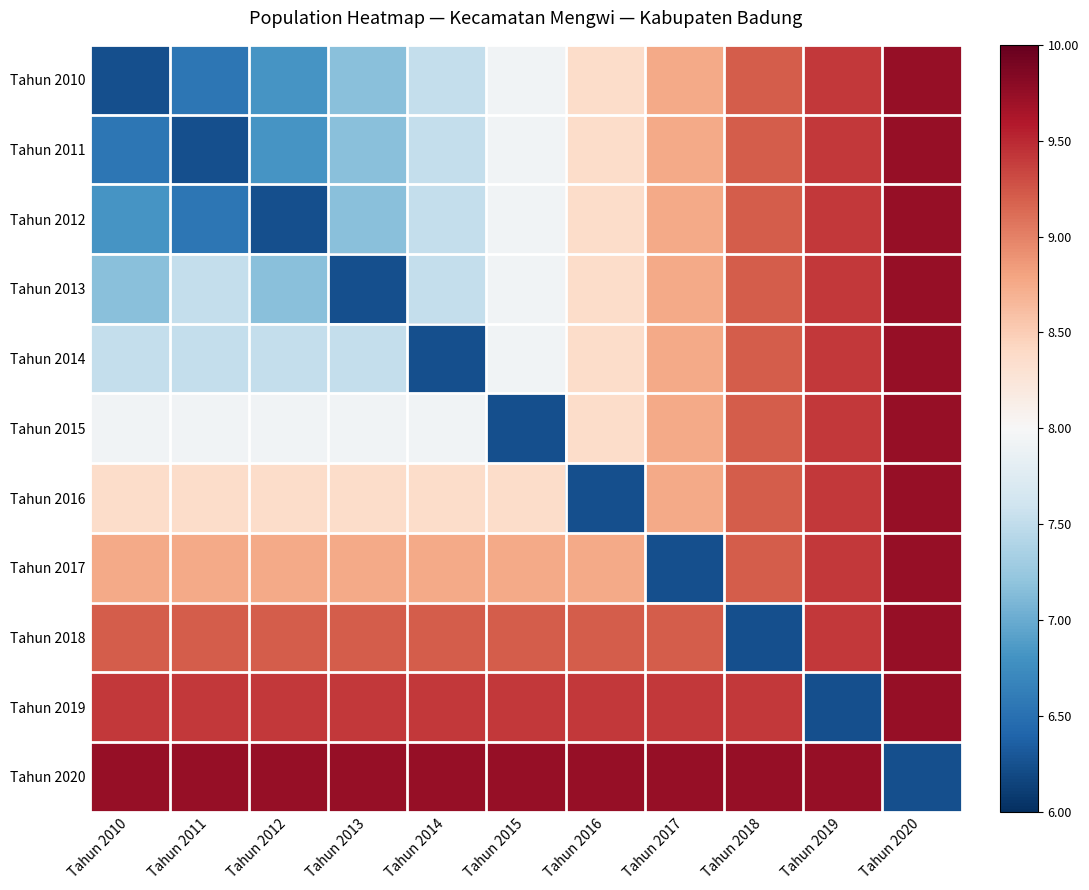

Reading left to right, transcribe all the data shown in this chart.

Tahun 2010: Tahun 2010=-0.9	Tahun 2011=-0.7	Tahun 2012=-0.6	Tahun 2013=-0.4	Tahun 2014=-0.2	Tahun 2015=-0.0	Tahun 2016=0.2	Tahun 2017=0.4	Tahun 2018=0.6	Tahun 2019=0.7	Tahun 2020=0.9
Tahun 2011: Tahun 2010=-0.7	Tahun 2011=-0.9	Tahun 2012=-0.6	Tahun 2013=-0.4	Tahun 2014=-0.2	Tahun 2015=-0.0	Tahun 2016=0.2	Tahun 2017=0.4	Tahun 2018=0.6	Tahun 2019=0.7	Tahun 2020=0.9
Tahun 2012: Tahun 2010=-0.6	Tahun 2011=-0.7	Tahun 2012=-0.9	Tahun 2013=-0.4	Tahun 2014=-0.2	Tahun 2015=-0.0	Tahun 2016=0.2	Tahun 2017=0.4	Tahun 2018=0.6	Tahun 2019=0.7	Tahun 2020=0.9
Tahun 2013: Tahun 2010=-0.4	Tahun 2011=-0.2	Tahun 2012=-0.4	Tahun 2013=-0.9	Tahun 2014=-0.2	Tahun 2015=-0.0	Tahun 2016=0.2	Tahun 2017=0.4	Tahun 2018=0.6	Tahun 2019=0.7	Tahun 2020=0.9
Tahun 2014: Tahun 2010=-0.2	Tahun 2011=-0.2	Tahun 2012=-0.2	Tahun 2013=-0.2	Tahun 2014=-0.9	Tahun 2015=-0.0	Tahun 2016=0.2	Tahun 2017=0.4	Tahun 2018=0.6	Tahun 2019=0.7	Tahun 2020=0.9
Tahun 2015: Tahun 2010=-0.0	Tahun 2011=-0.0	Tahun 2012=-0.0	Tahun 2013=-0.0	Tahun 2014=-0.0	Tahun 2015=-0.9	Tahun 2016=0.2	Tahun 2017=0.4	Tahun 2018=0.6	Tahun 2019=0.7	Tahun 2020=0.9
Tahun 2016: Tahun 2010=0.2	Tahun 2011=0.2	Tahun 2012=0.2	Tahun 2013=0.2	Tahun 2014=0.2	Tahun 2015=0.2	Tahun 2016=-0.9	Tahun 2017=0.4	Tahun 2018=0.6	Tahun 2019=0.7	Tahun 2020=0.9
Tahun 2017: Tahun 2010=0.4	Tahun 2011=0.4	Tahun 2012=0.4	Tahun 2013=0.4	Tahun 2014=0.4	Tahun 2015=0.4	Tahun 2016=0.4	Tahun 2017=-0.9	Tahun 2018=0.6	Tahun 2019=0.7	Tahun 2020=0.9
Tahun 2018: Tahun 2010=0.6	Tahun 2011=0.6	Tahun 2012=0.6	Tahun 2013=0.6	Tahun 2014=0.6	Tahun 2015=0.6	Tahun 2016=0.6	Tahun 2017=0.6	Tahun 2018=-0.9	Tahun 2019=0.7	Tahun 2020=0.9
Tahun 2019: Tahun 2010=0.7	Tahun 2011=0.7	Tahun 2012=0.7	Tahun 2013=0.7	Tahun 2014=0.7	Tahun 2015=0.7	Tahun 2016=0.7	Tahun 2017=0.7	Tahun 2018=0.7	Tahun 2019=-0.9	Tahun 2020=0.9
Tahun 2020: Tahun 2010=0.9	Tahun 2011=0.9	Tahun 2012=0.9	Tahun 2013=0.9	Tahun 2014=0.9	Tahun 2015=0.9	Tahun 2016=0.9	Tahun 2017=0.9	Tahun 2018=0.9	Tahun 2019=0.9	Tahun 2020=-0.9